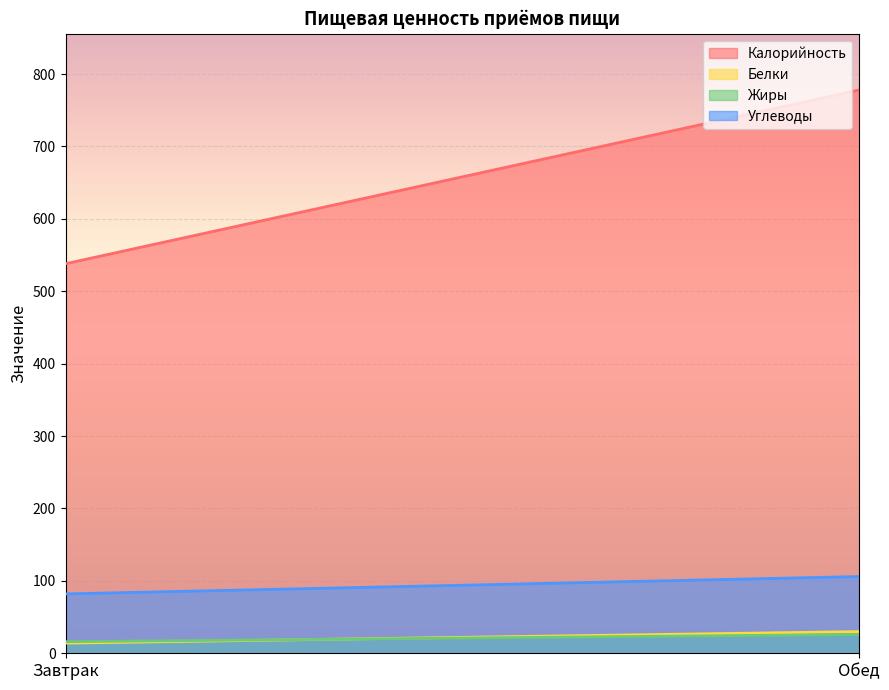

What is the total value across all series at Обед?

940